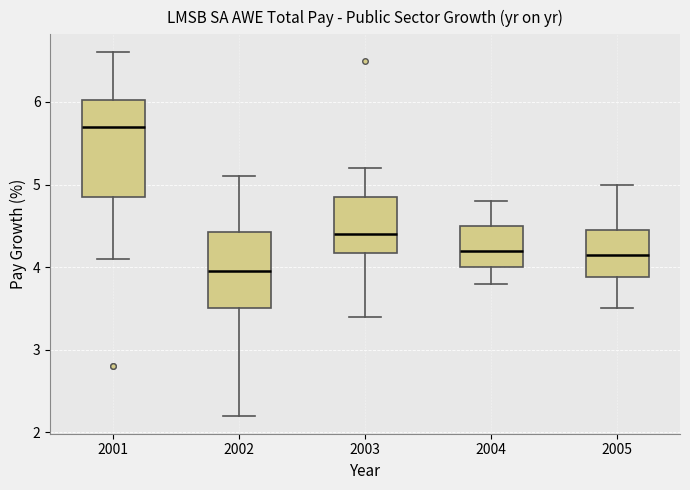

Which box is the tallest, from its lower edge to its upper edge?

2001